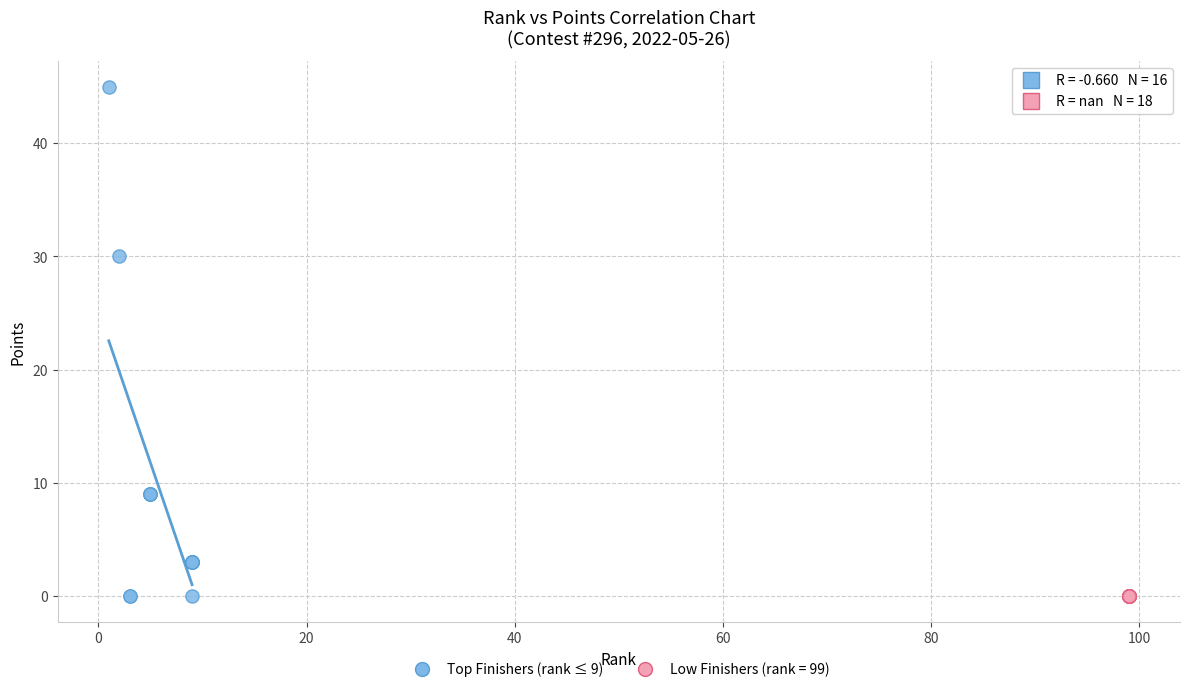

Which series contains the highest Y value?

Top Finishers (rank ≤ 9)